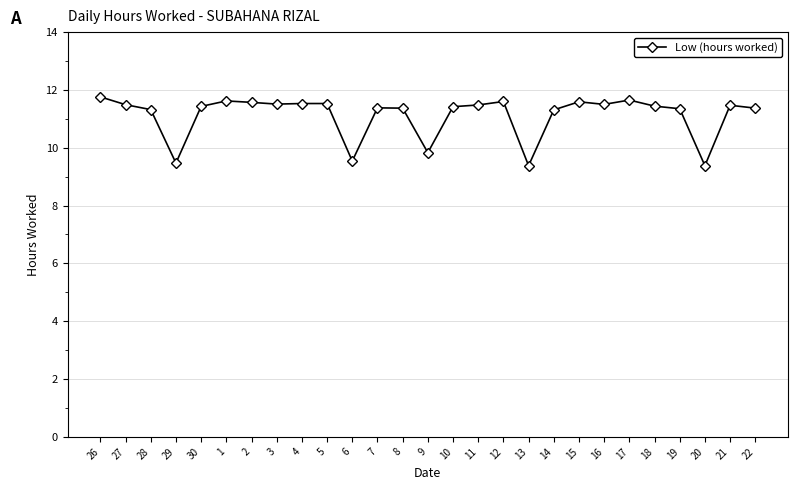

What is the label of the 5th point from the left?

30